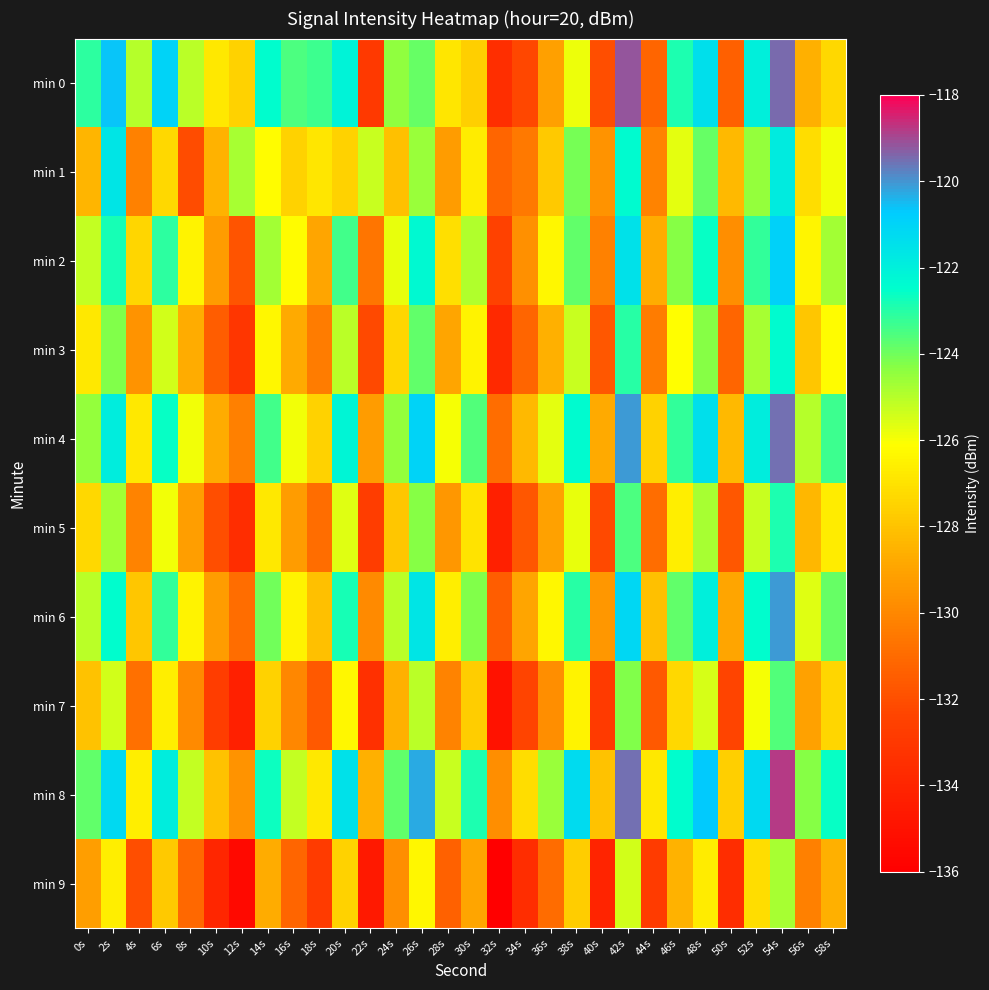

What is the total value across all series at 58s?

-1256.6